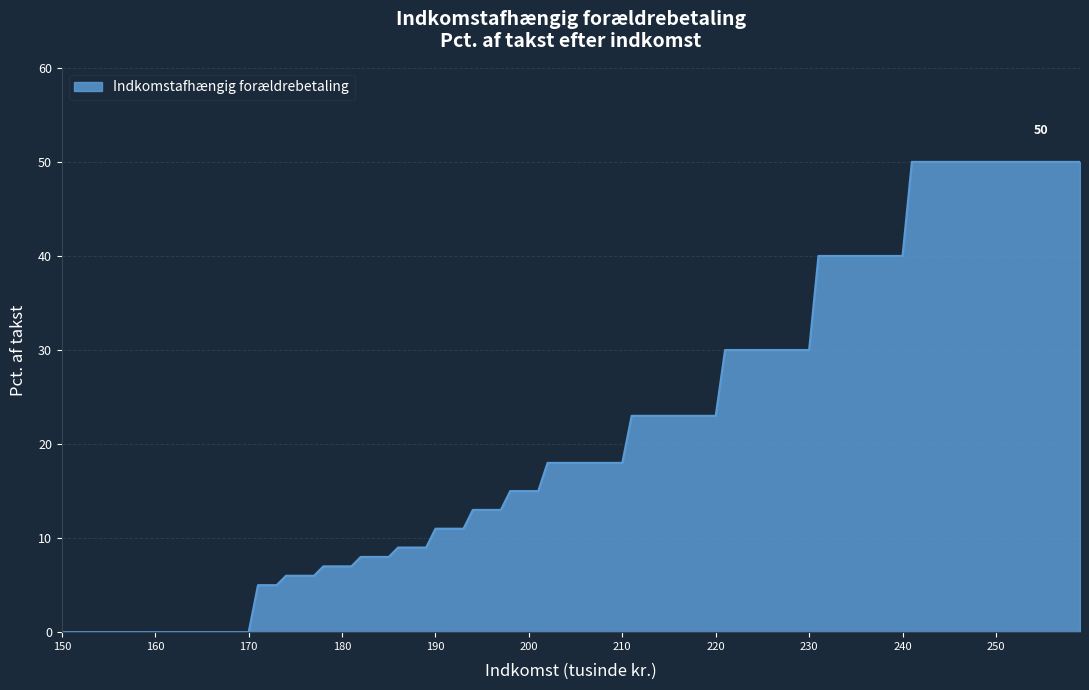

What is the difference between the maximum and minimum values?

50